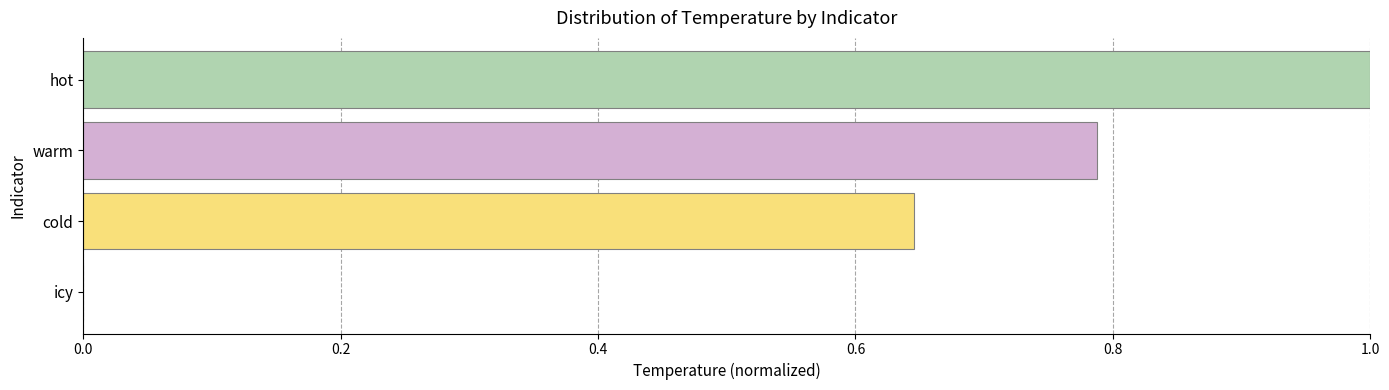

The value at cold is 0.9. True or false?

False